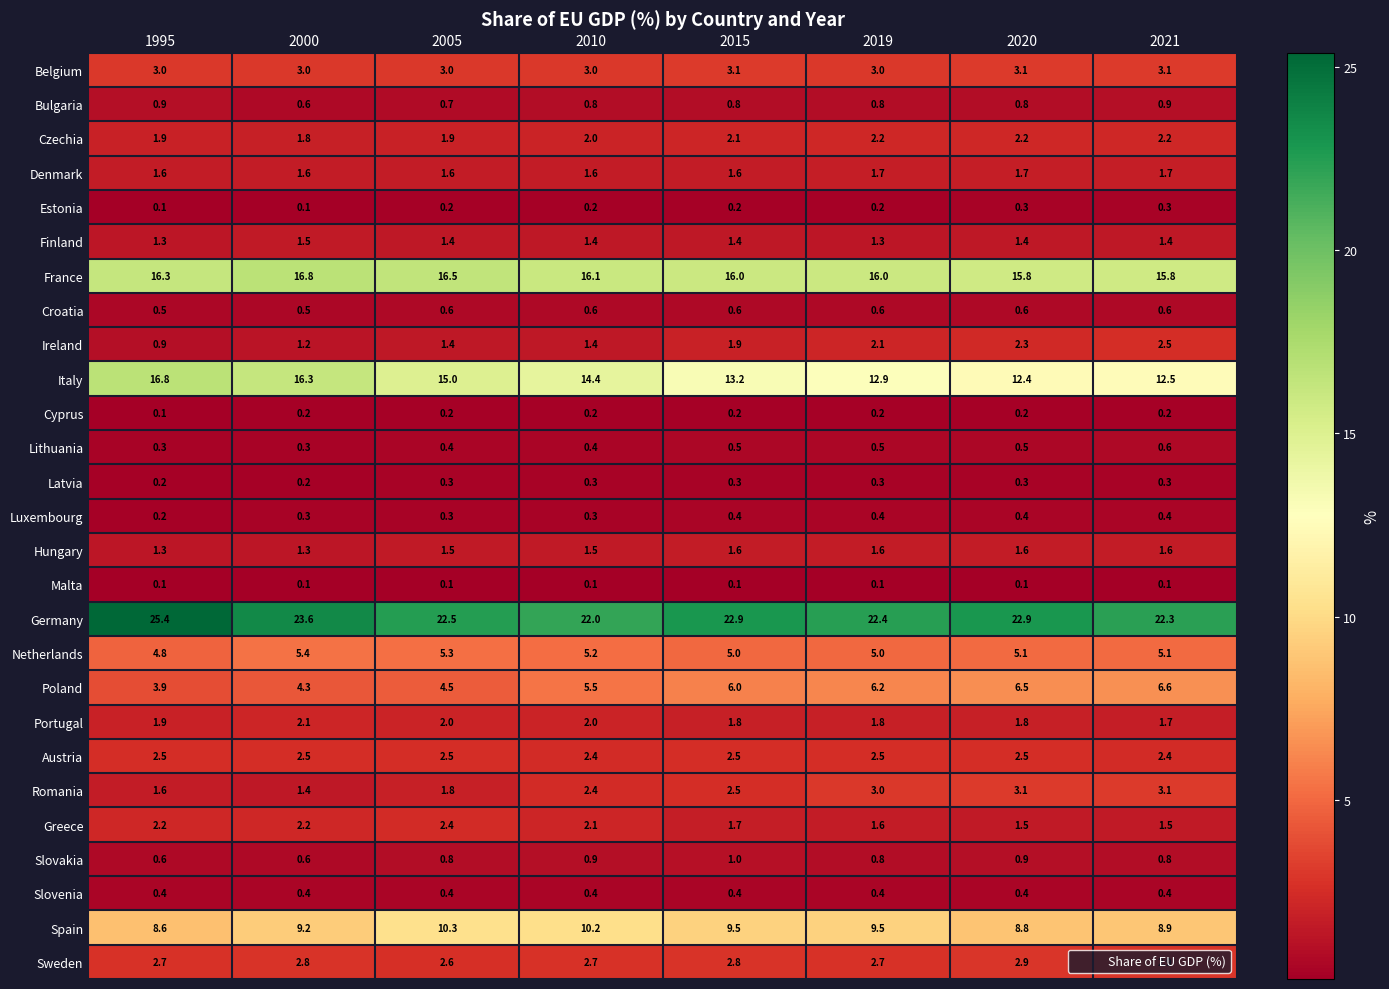

Which series has the largest total across all categories?

Germany